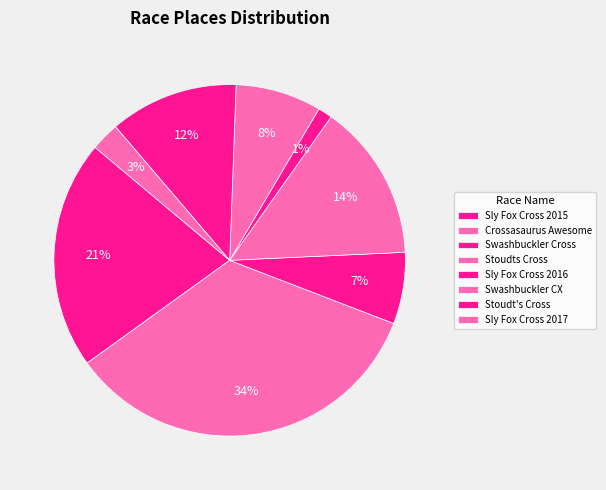

How many slices are in this pie chart?

8